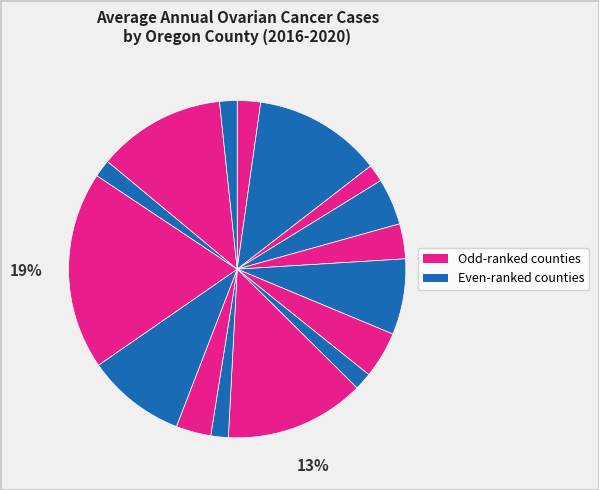

Which slice is the smallest?

Coos